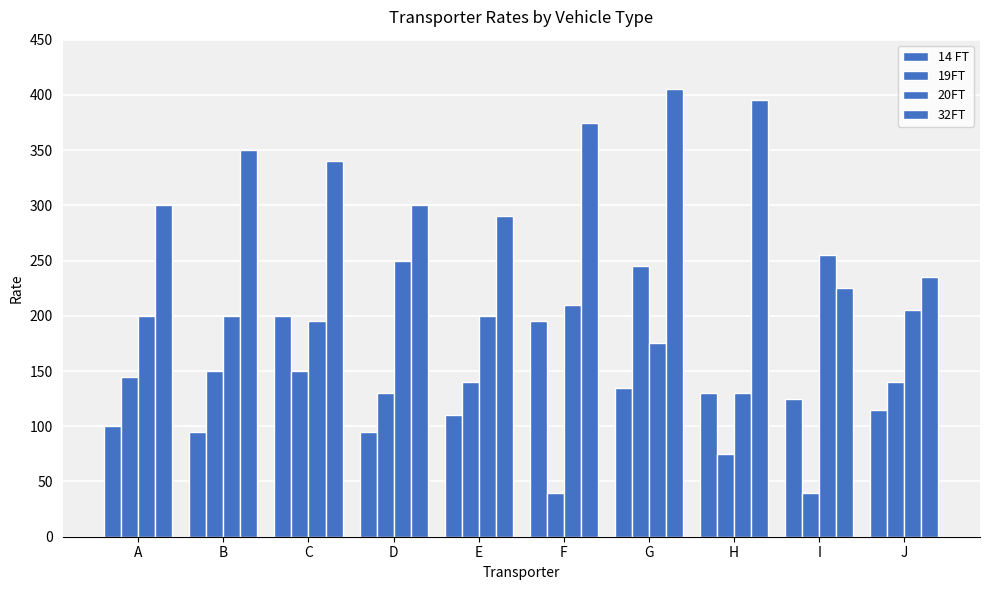

Is the value of 32FT at C greater than the value of 20FT at G?

Yes